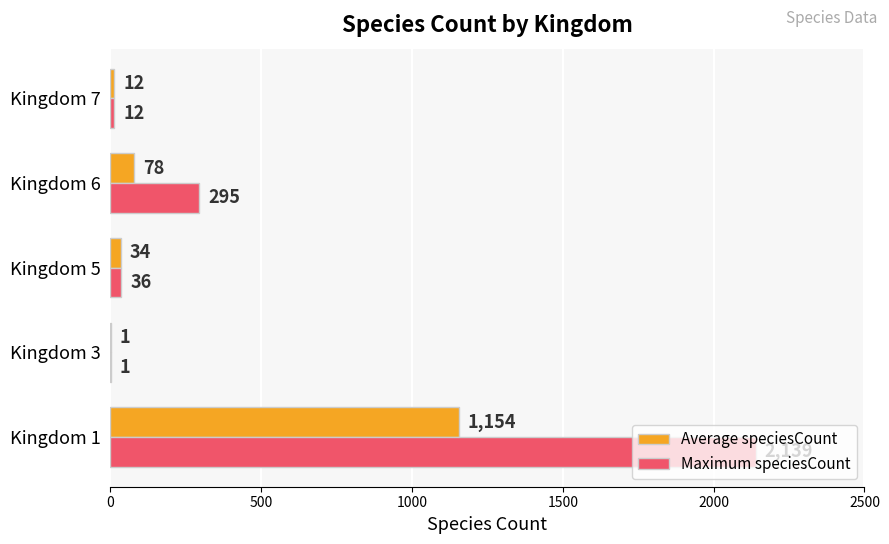

What is the maximum value for Average speciesCount?

1154